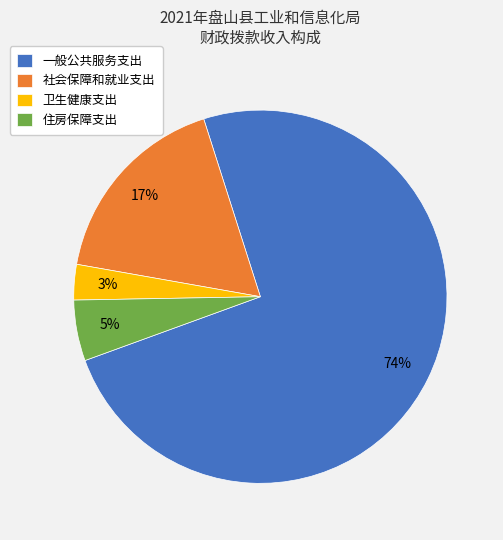

Is there a majority slice in this chart?

Yes